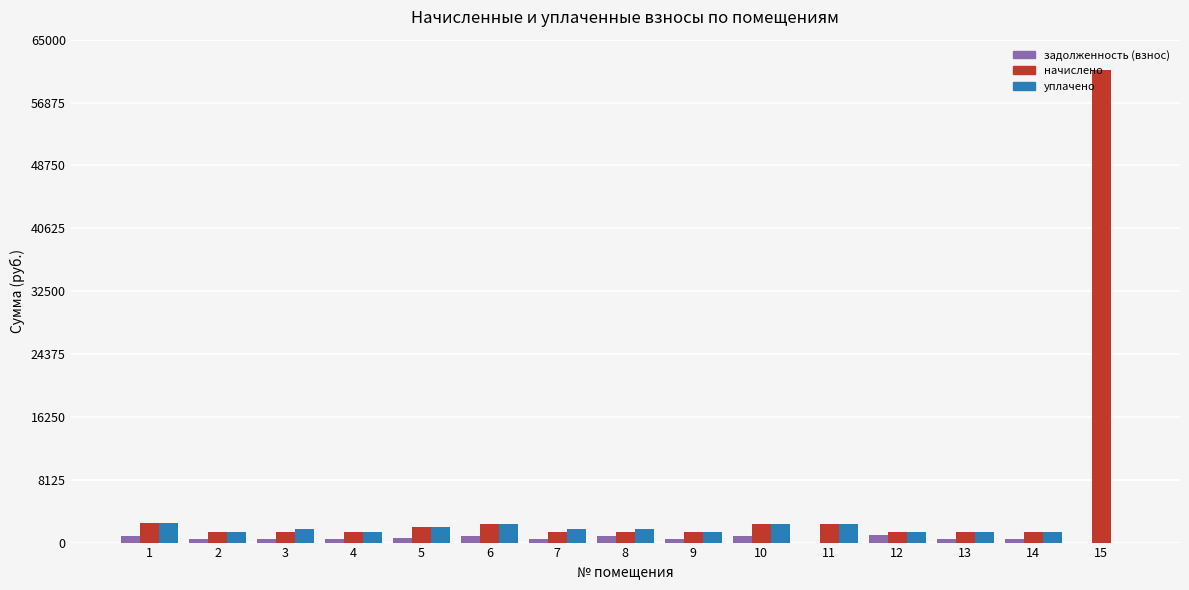

What is the sum of the начислено values at 14 and 12?

2667.8